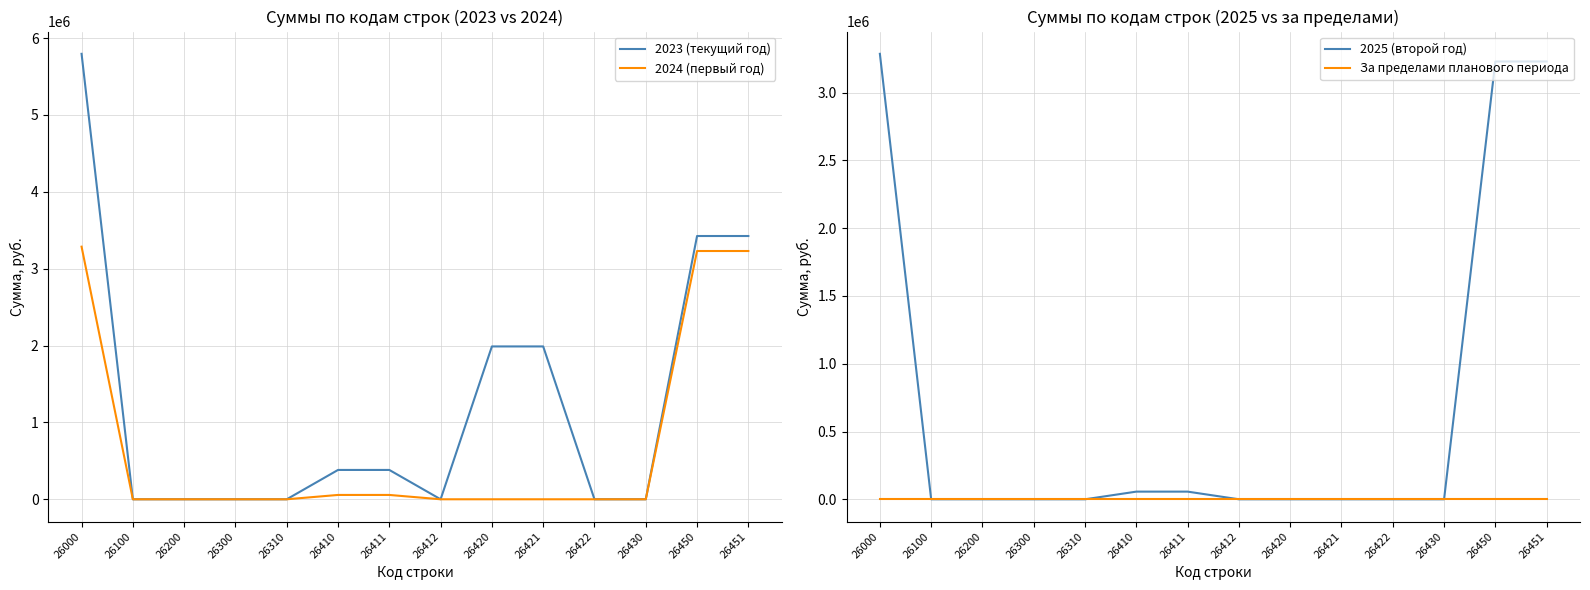

Rank the series by their maximum value, from highest to lowest.

2023 (текущий год), 2024 (первый год), 2025 (второй год), За пределами планового периода